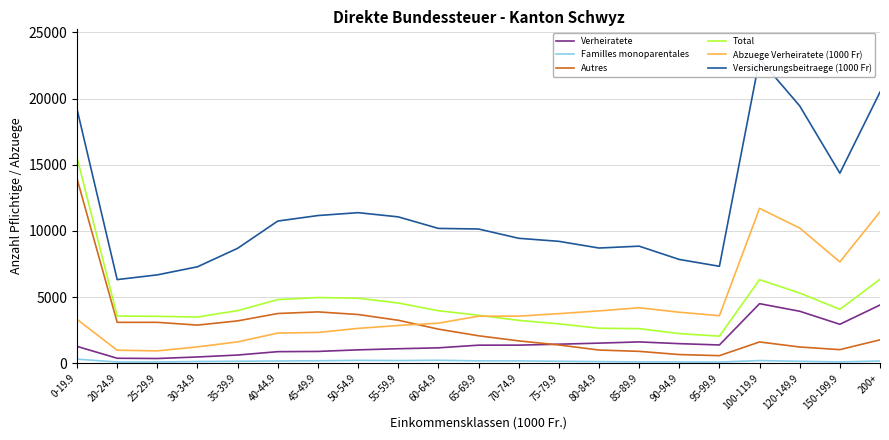

True or false: Total and Familles monoparentales intersect in this chart.

False